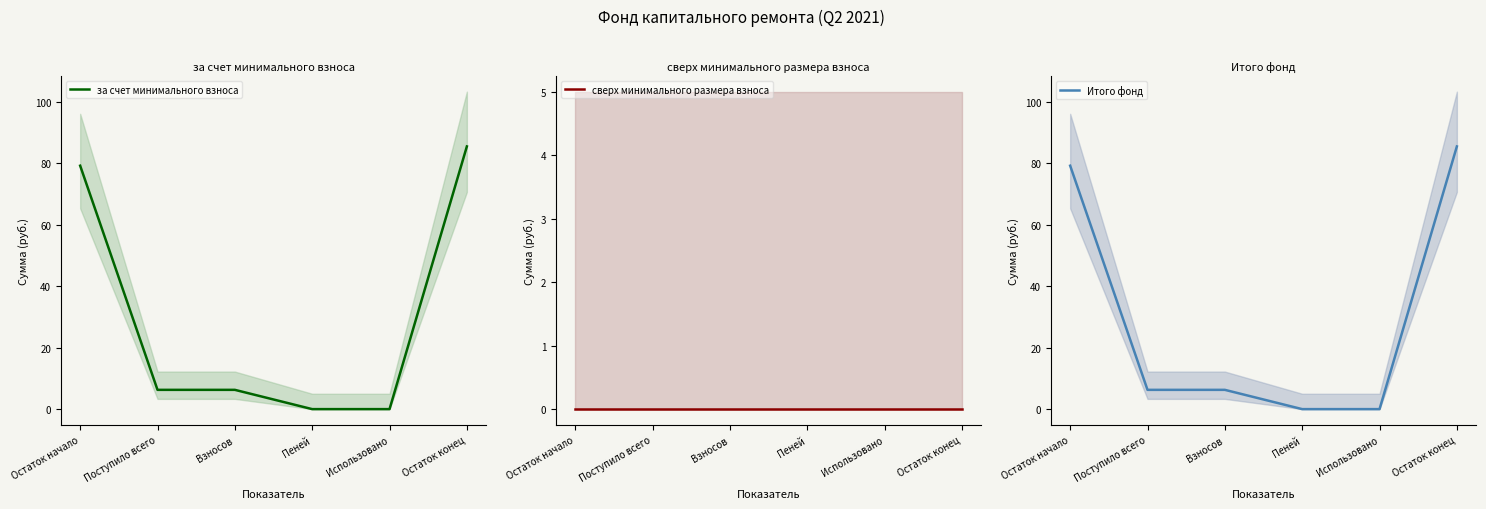

True or false: за счет минимального взноса and Итого фонд cross at least once.

False